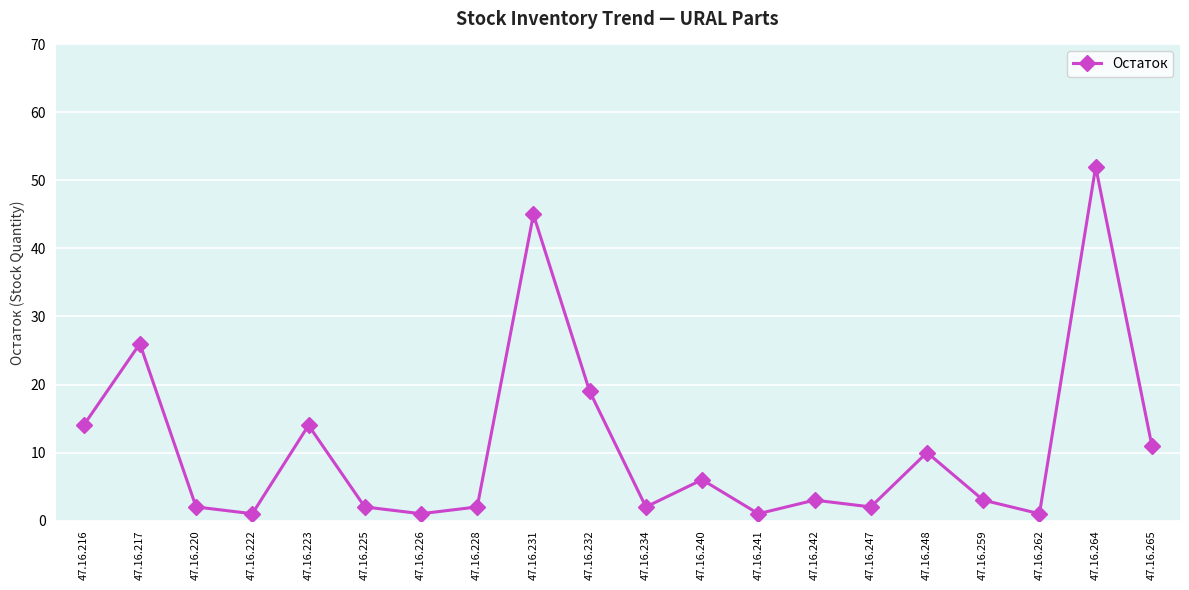

Read the value at 47.16.232, to the nearest 10.

20